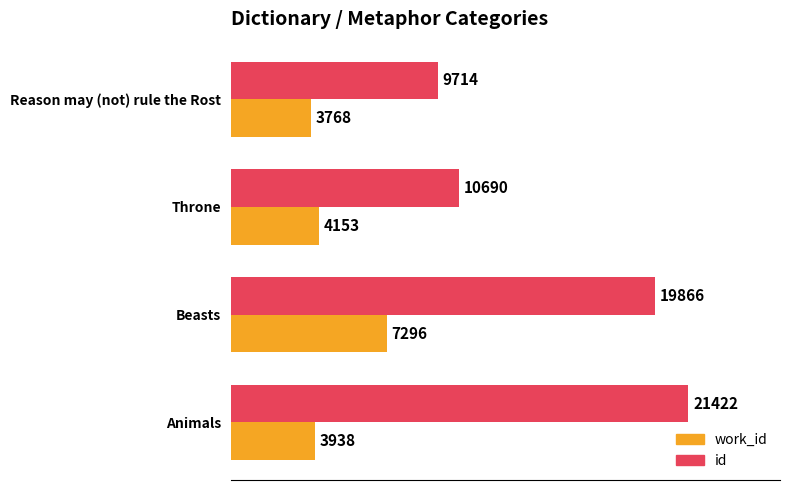

Which series has the largest range (max minus min)?

id